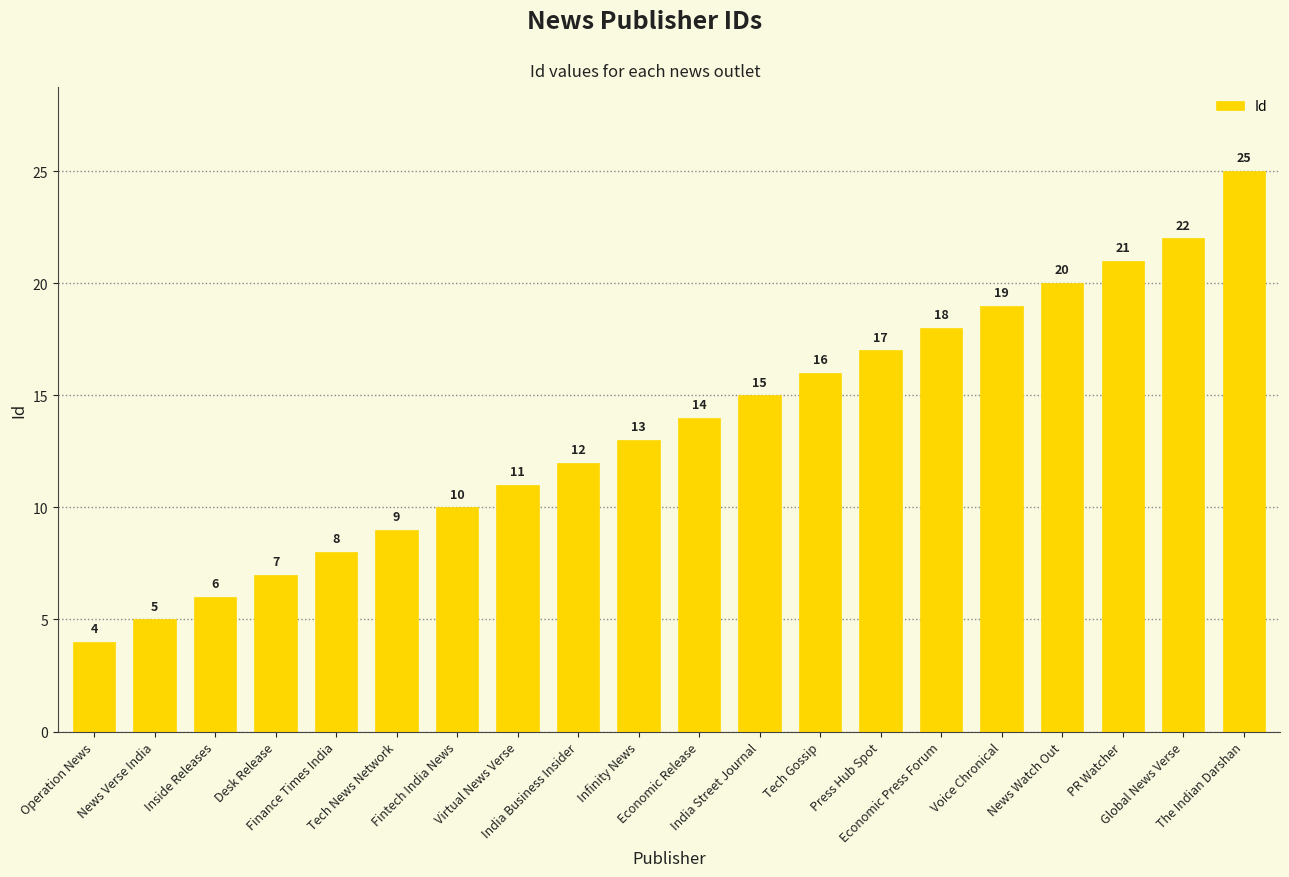

Rank the categories by value from highest to lowest.

The Indian Darshan, Global News Verse, PR Watcher, News Watch Out, Voice Chronical, Economic Press Forum, Press Hub Spot, Tech Gossip, India Street Journal, Economic Release, Infinity News, India Business Insider, Virtual News Verse, Fintech India News, Tech News Network, Finance Times India, Desk Release, Inside Releases, News Verse India, Operation News